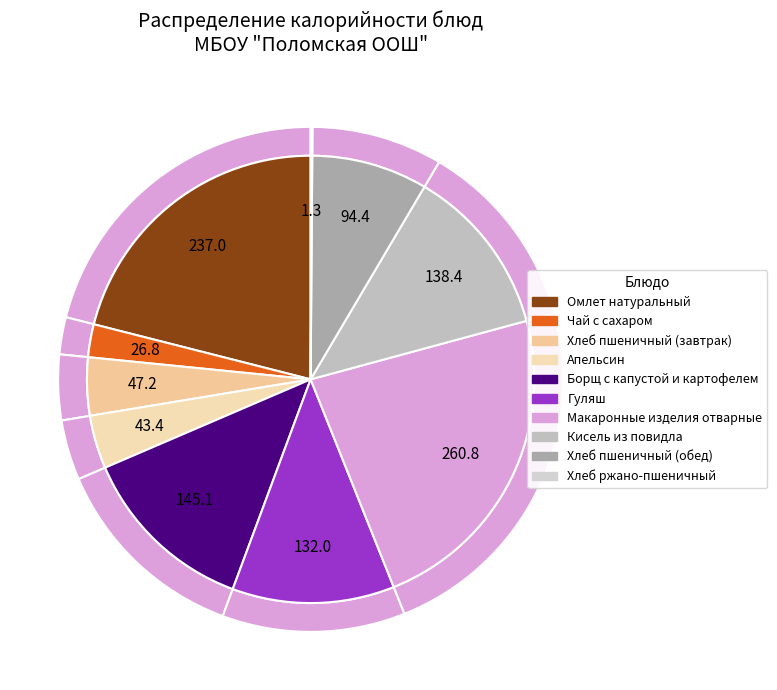

The Хлеб ржано-пшеничный slice represents 0% of the pie. True or false?

True